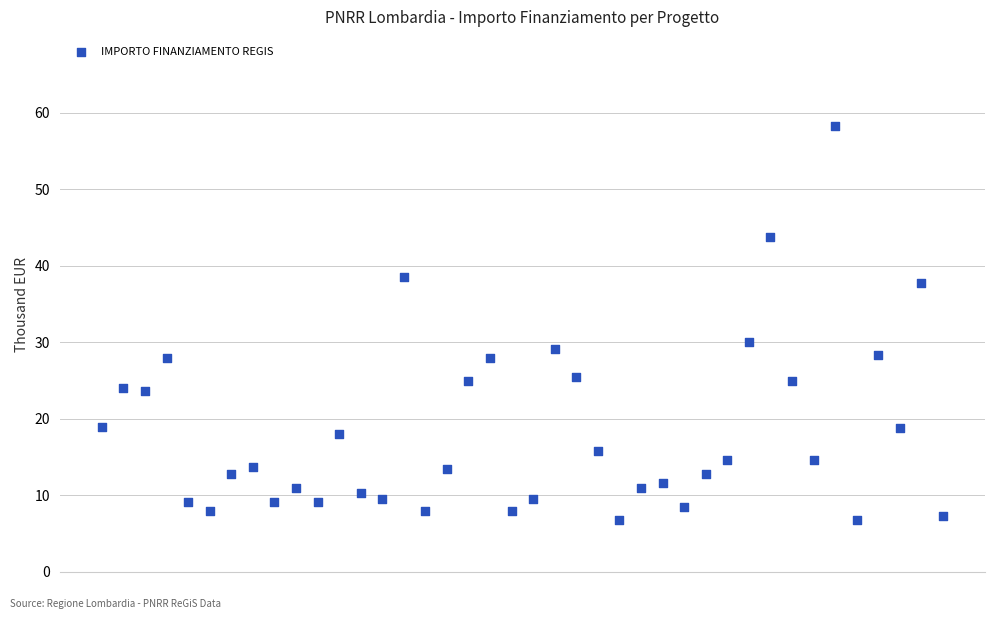

What Y value in the scatter plot is closest to 32?

30.0